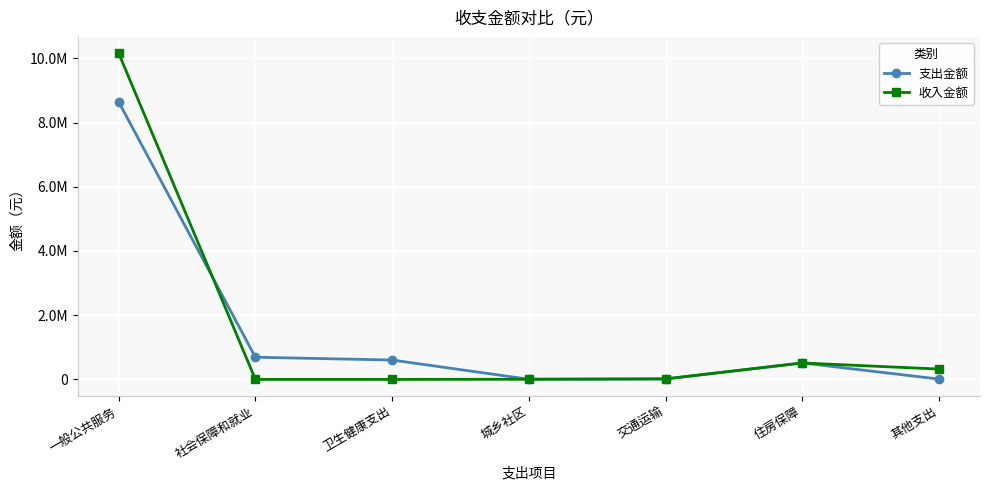

What is the spread (max minus min) of values at 其他支出?

311736.3